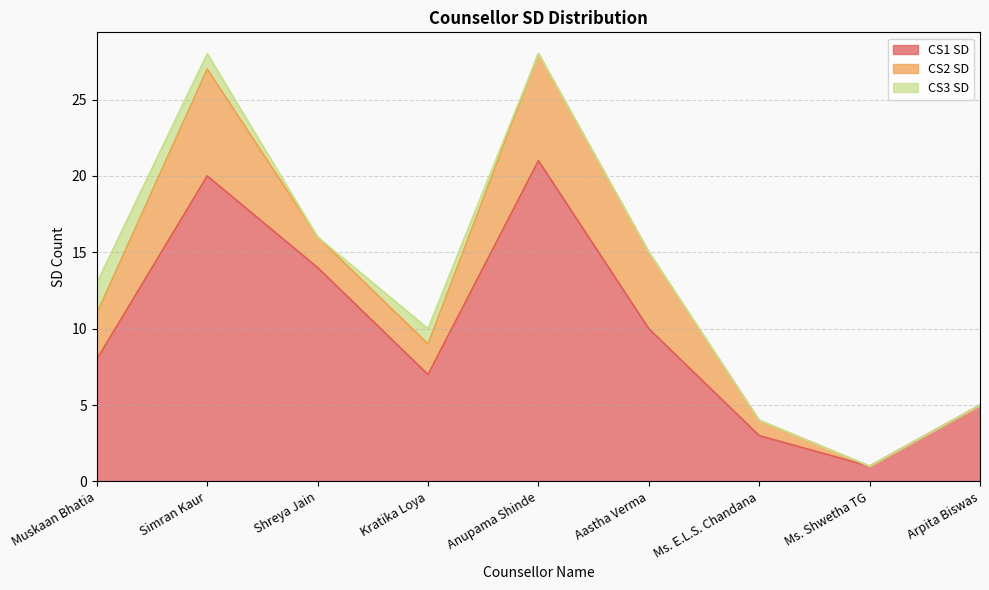

Is it true that CS3 SD equals 0 at Aastha Verma?

True